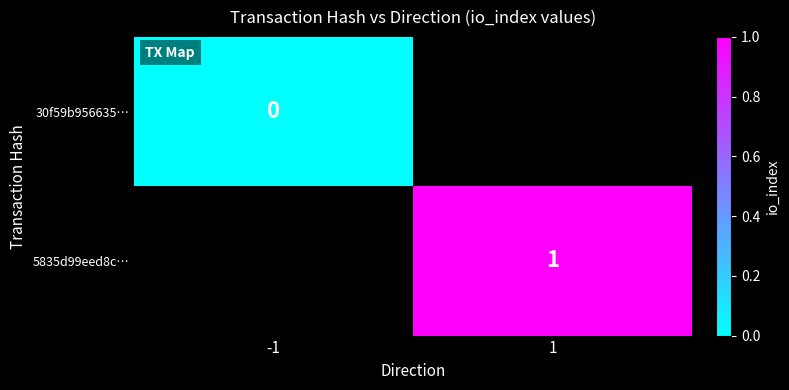

Is it true that 5835d99eed8c… equals 2 at 1?

False